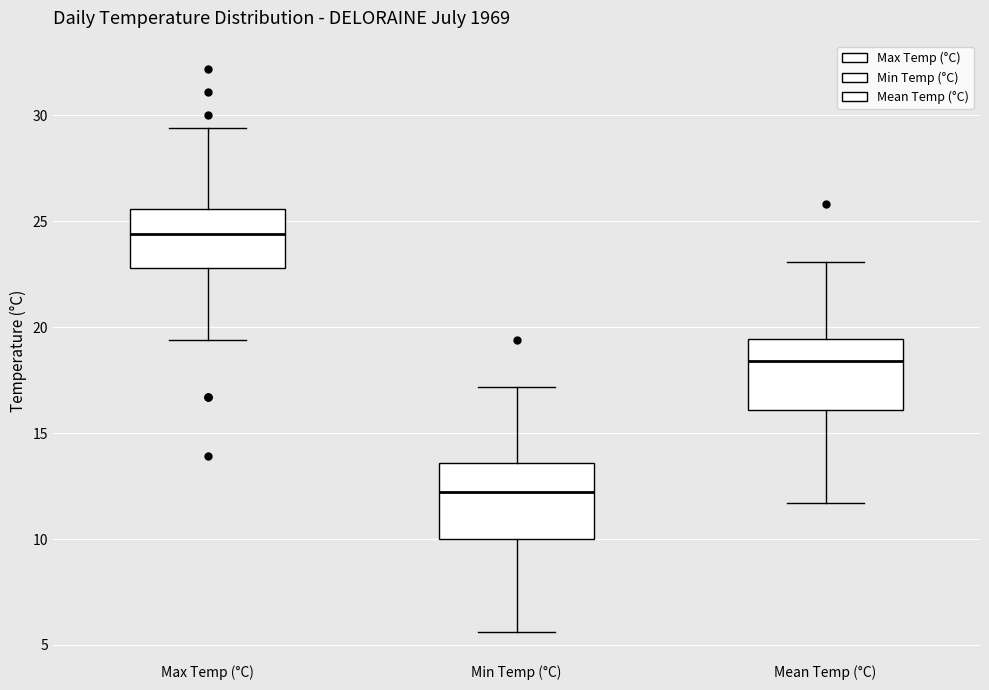

Where does the median line of the box for Max Temp (°C) sit on the y-axis? The values are not printed on the chart, so give them approximately, as read against the axis.

24.5